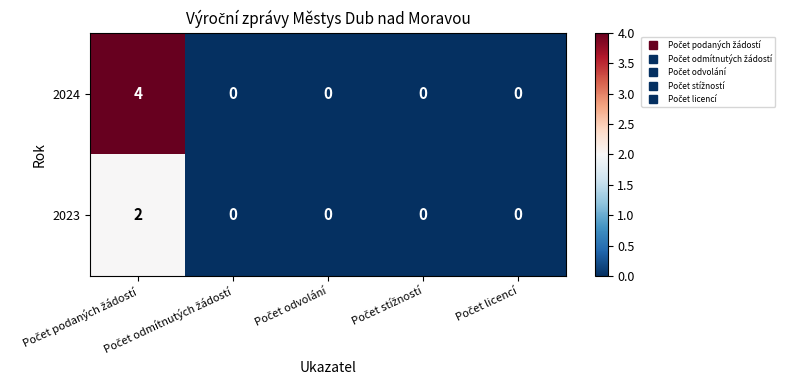

Count the number of categories in the chart.

5